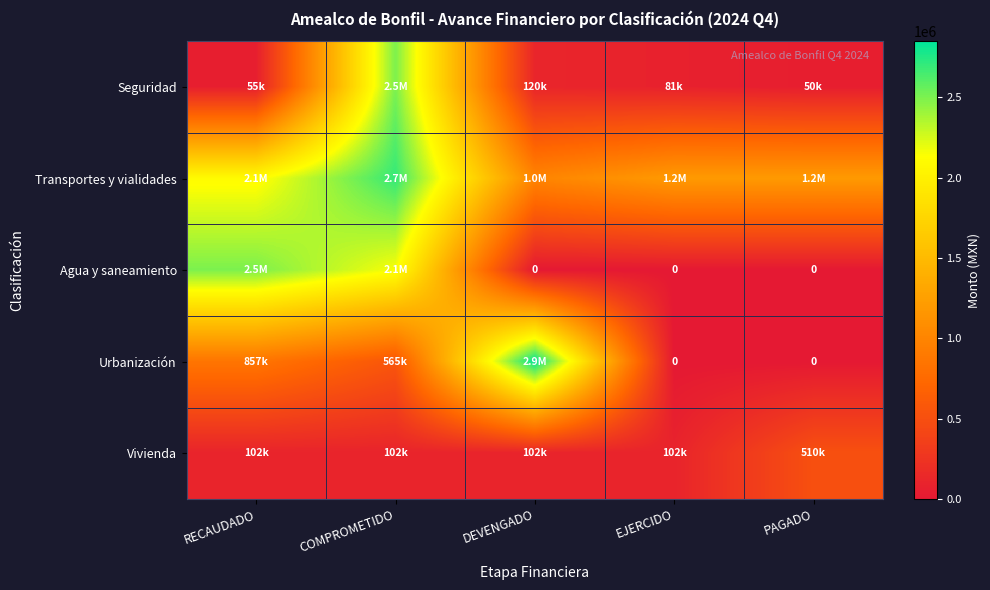

Which label corresponds to the smallest value in the chart?

DEVENGADO